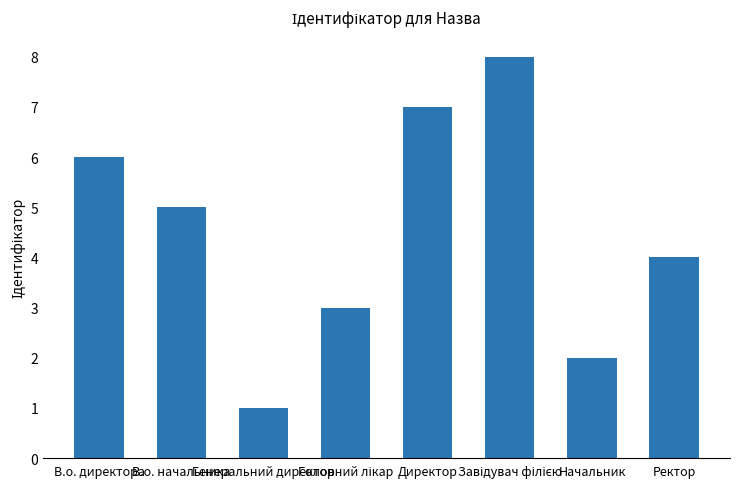

What is the value of the 6th bar from the left?

8